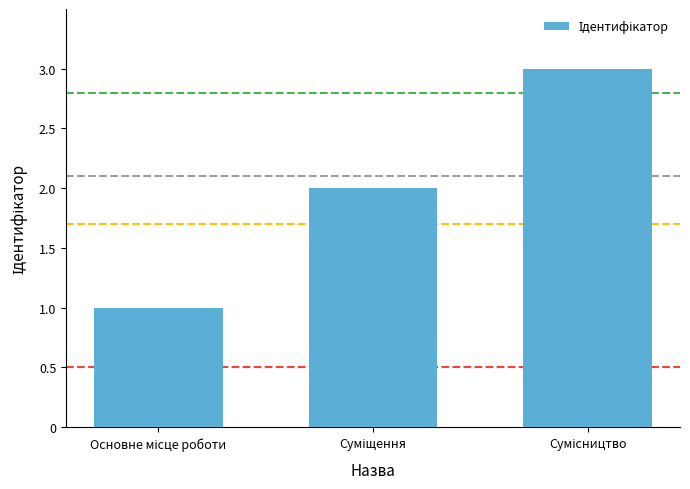

What is the average value?

2